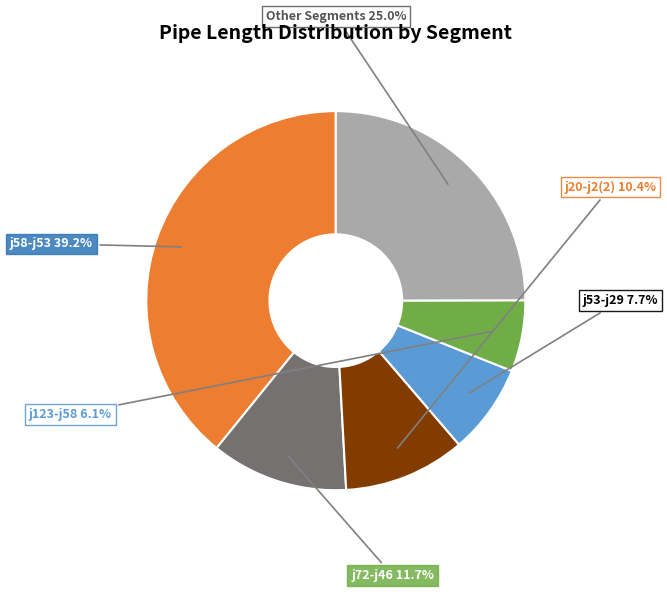

Does j72-j46 represent more than half of the total?

No